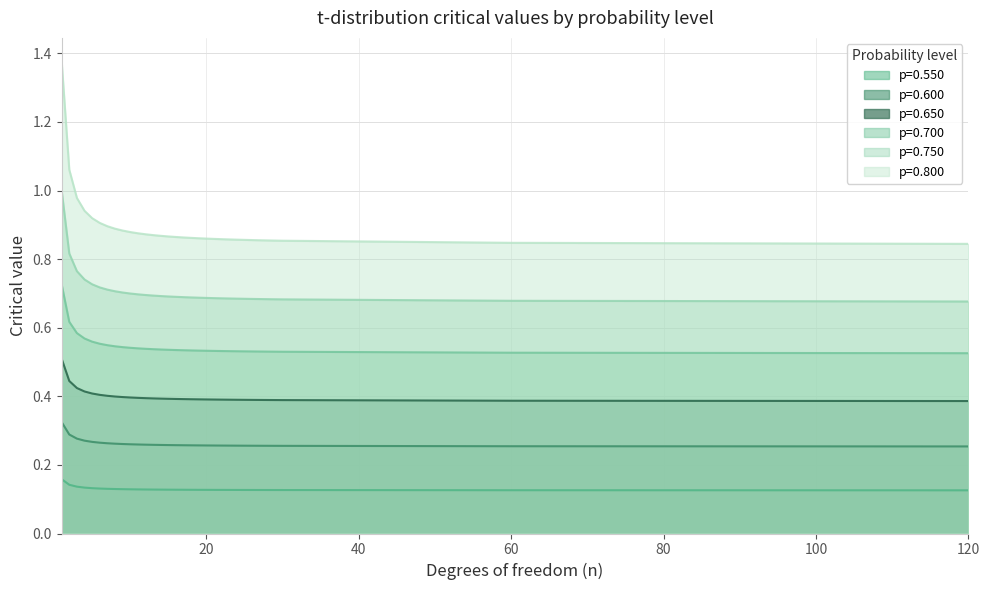

True or false: p=0.700 and p=0.650 cross at least once.

False